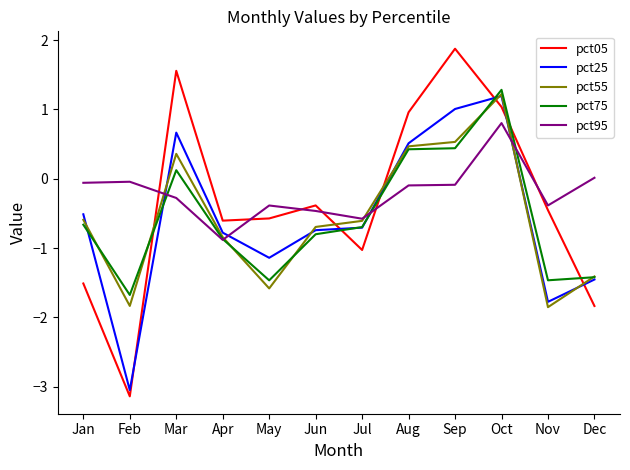

What is the difference between the maximum and minimum values in the pct55 series?

3.1